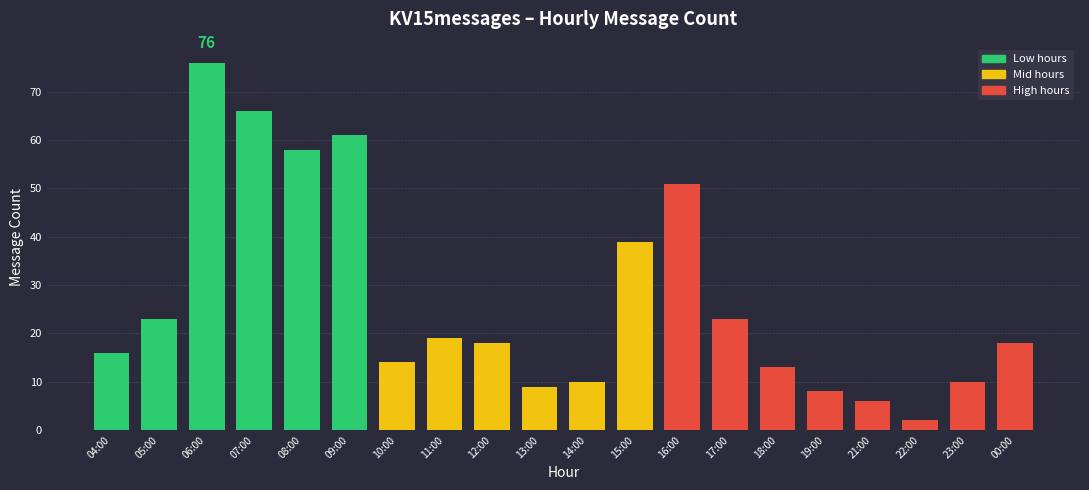

Reading right to left, list all the values displayed in this chart.

18	10	2	6	8	13	23	51	39	10	9	18	19	14	61	58	66	76	23	16